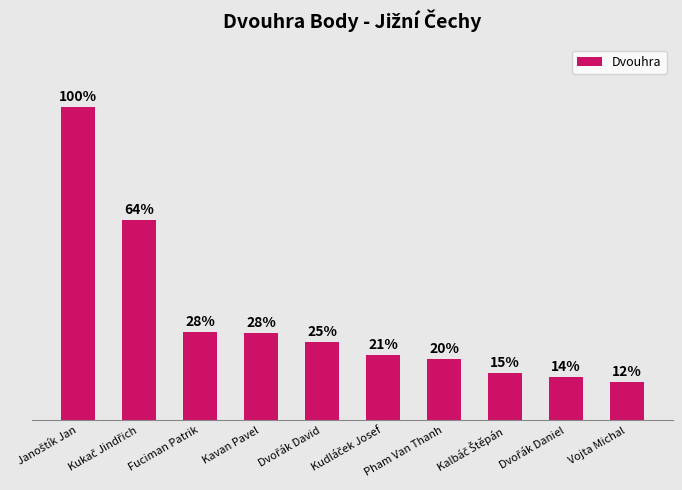

List the labels in order of value, smallest first.

Vojta Michal, Dvořák Daniel, Kalbáč Štěpán, Pham Van Thanh, Kudláček Josef, Dvořák David, Kavan Pavel, Fuciman Patrik, Kukač Jindřich, Janoštík Jan